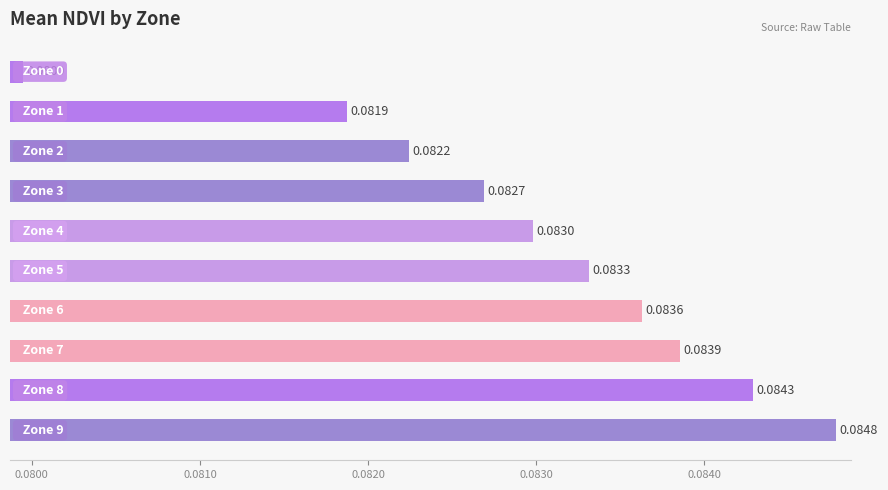

What is the sum of all values?

0.8